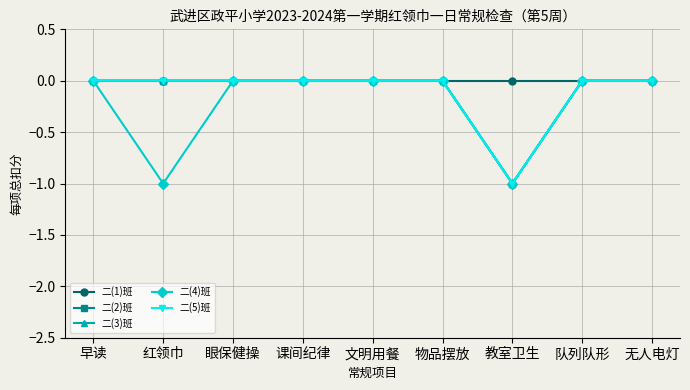

Does the chart have visible grid lines?

Yes